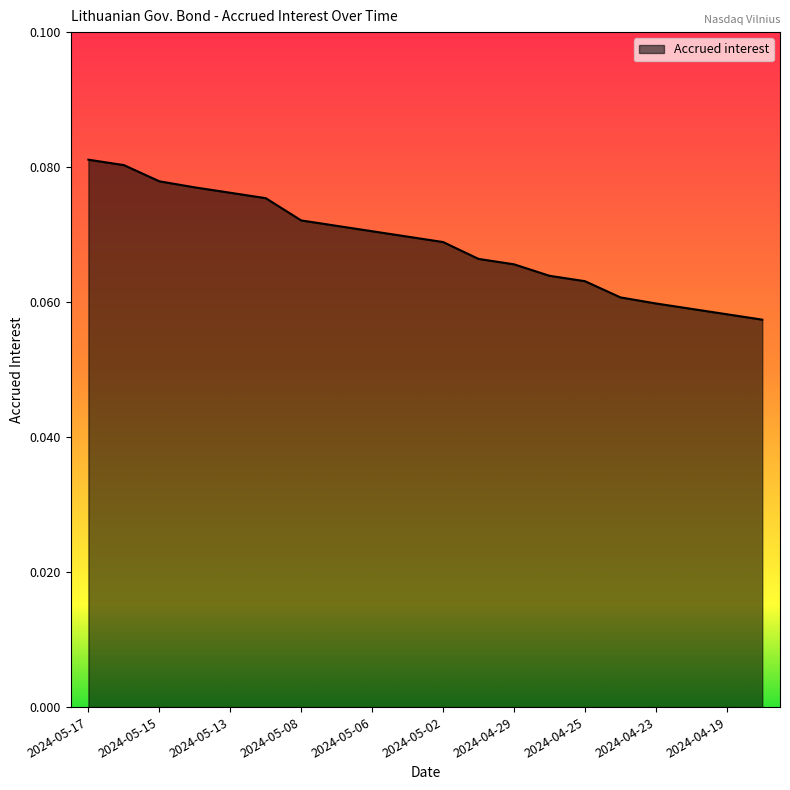

How many values are between 0 and 1?

20